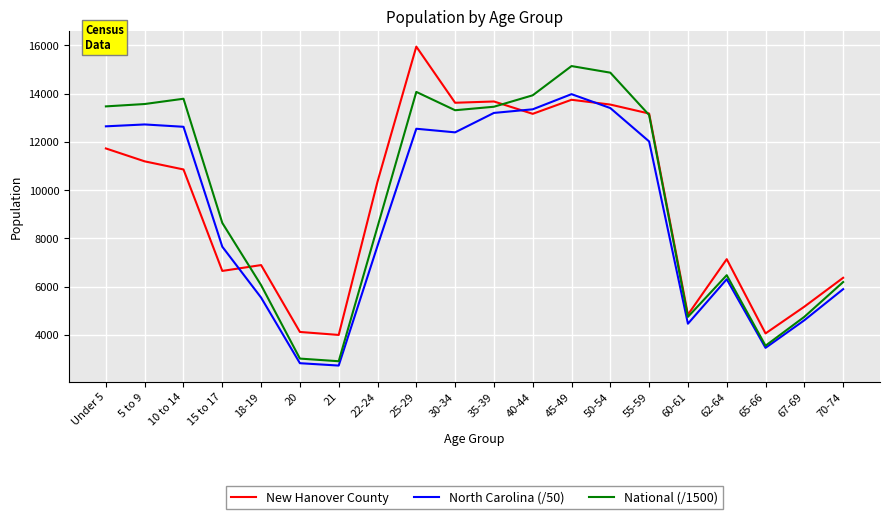

At which category does the chart reach its peak across all series?

25-29